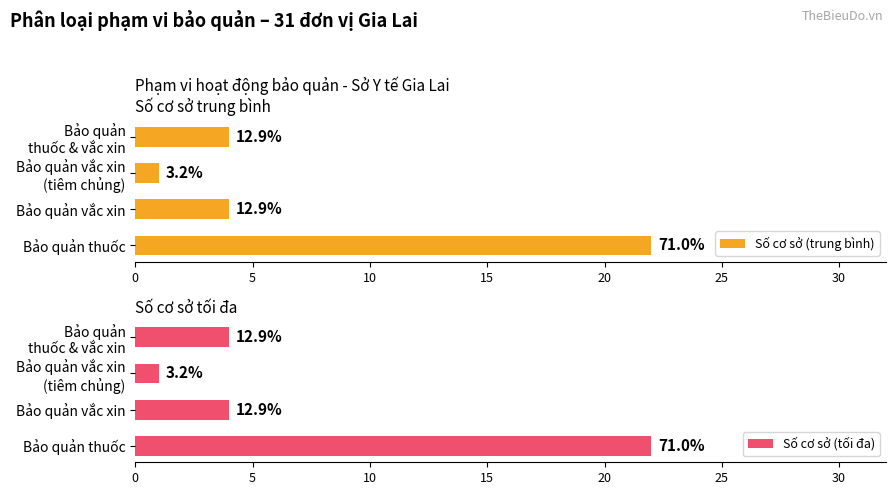

How many values in the Số cơ sở (trung bình) series are below 4?

1